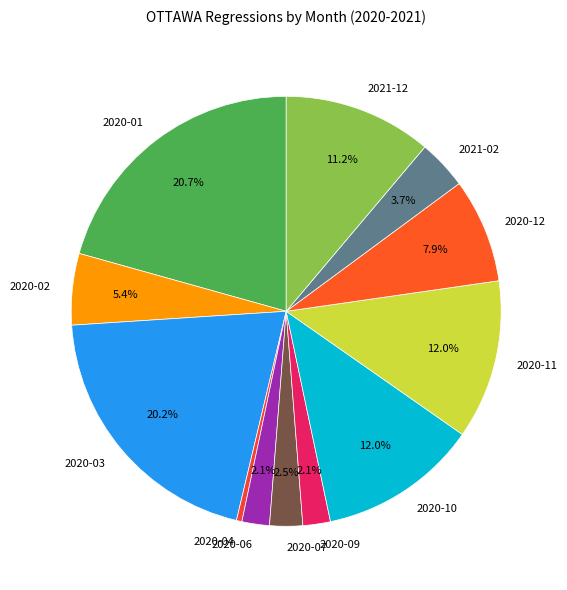

What percentage is NOT represented by 2020-10?

88.0%